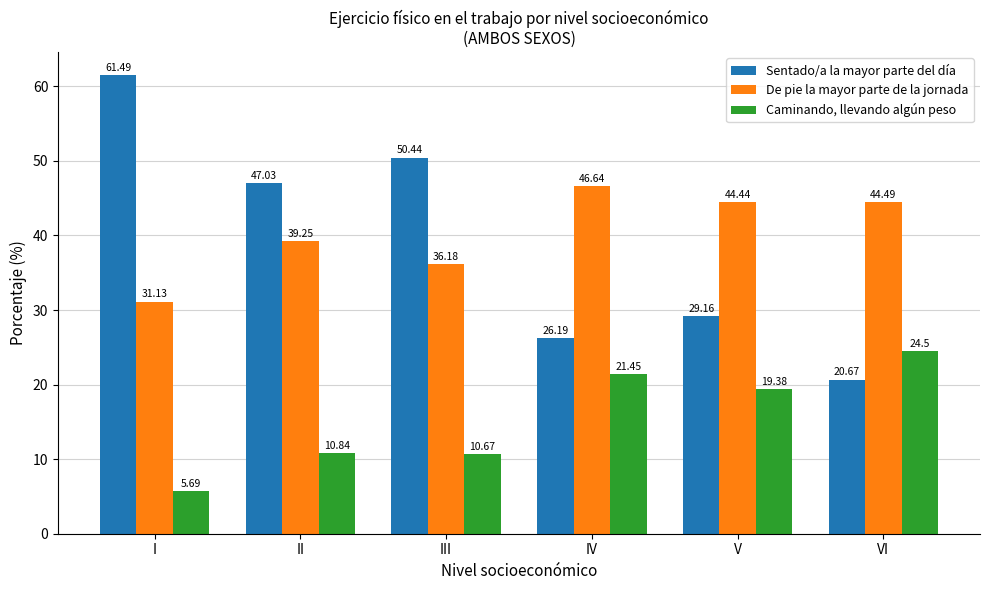

What are all the series names shown in the legend?

Sentado/a la mayor parte del día, De pie la mayor parte de la jornada, Caminando, llevando algún peso